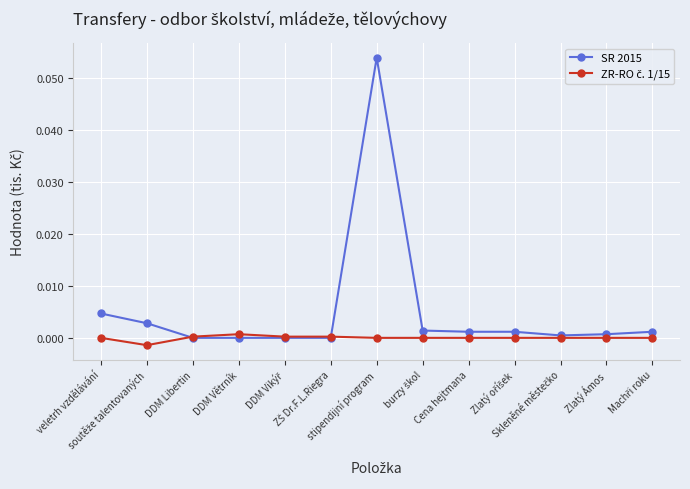

Which series has the widest spread of values?

SR 2015